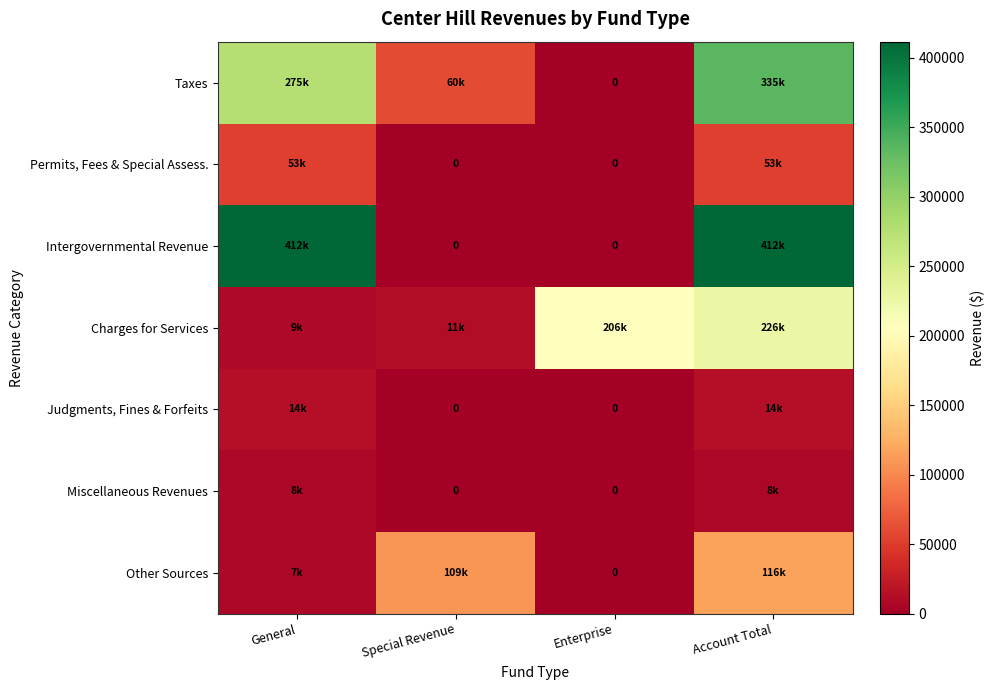

Where is Intergovernmental Revenue nearest to the value 205802?

General